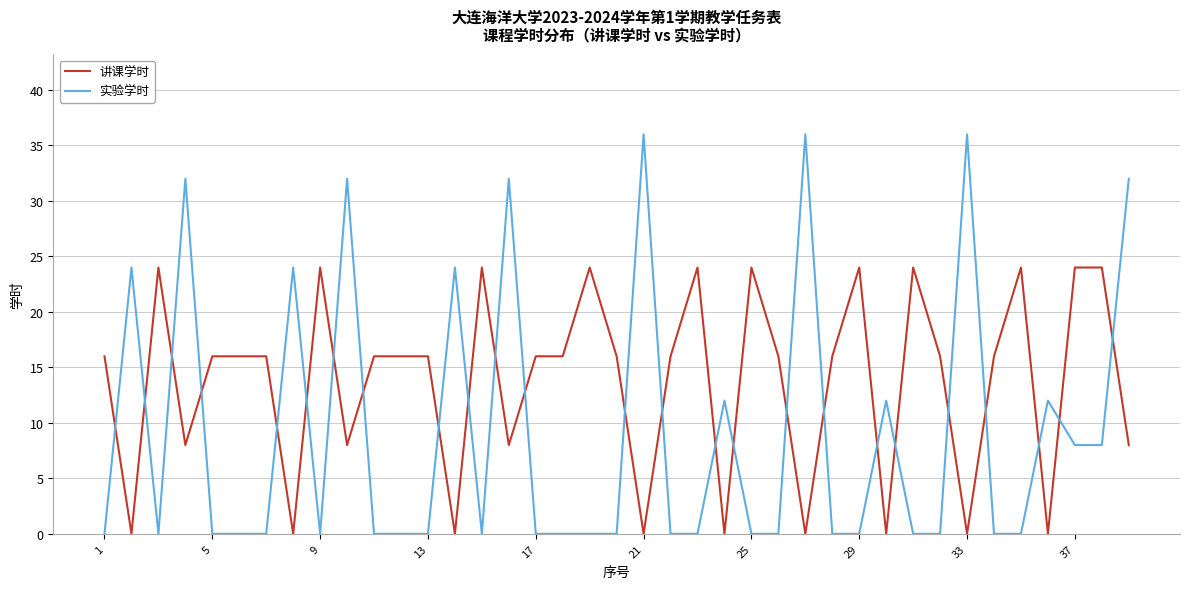

What is the maximum value shown in the chart?

36